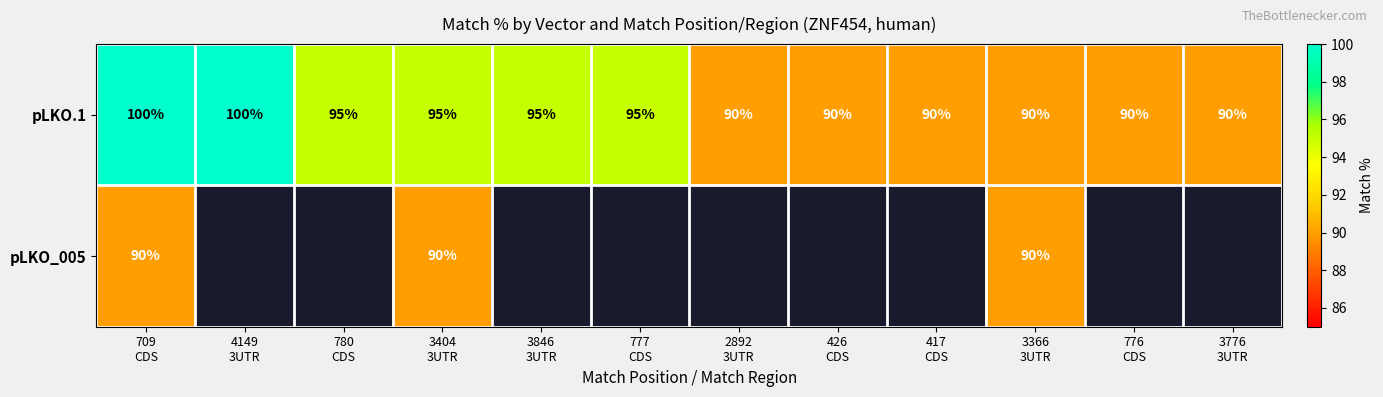

How many pLKO.1 values are between 90 and 95?

10